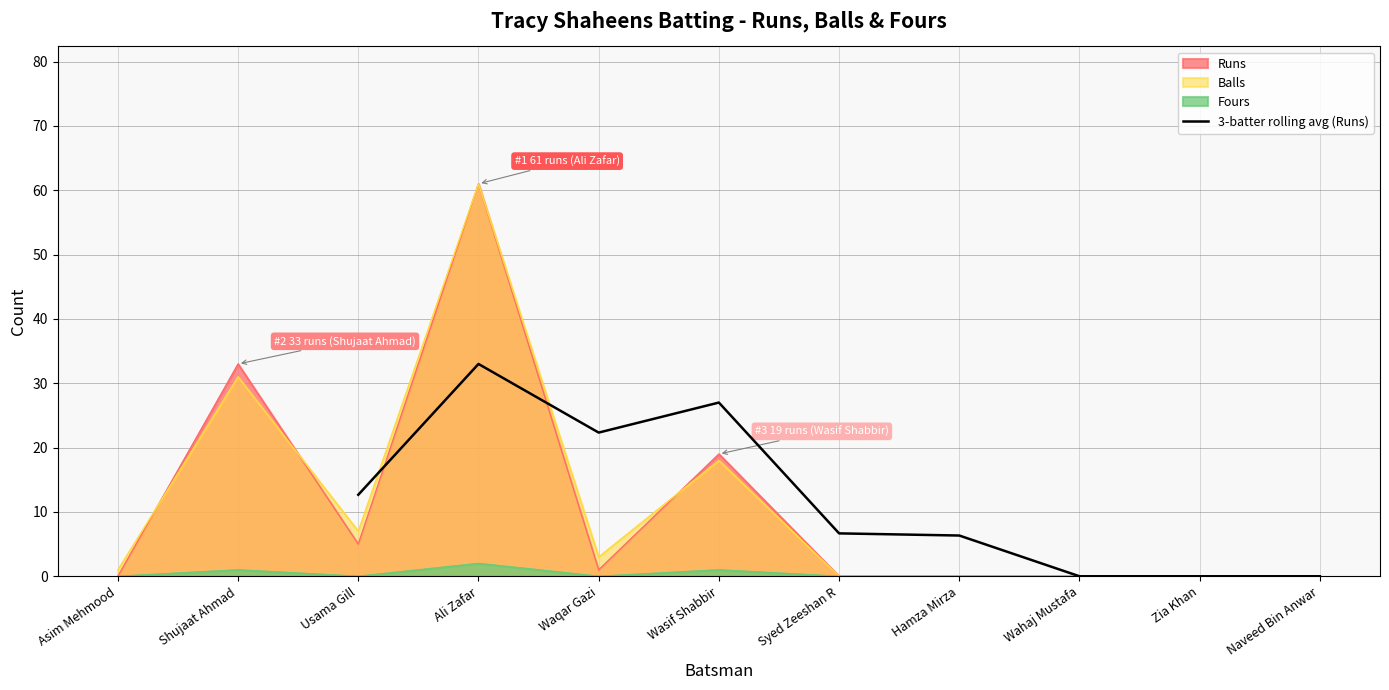

True or false: 3-batter rolling avg (Runs) has a value of 6.7 at Syed Zeeshan R.

True